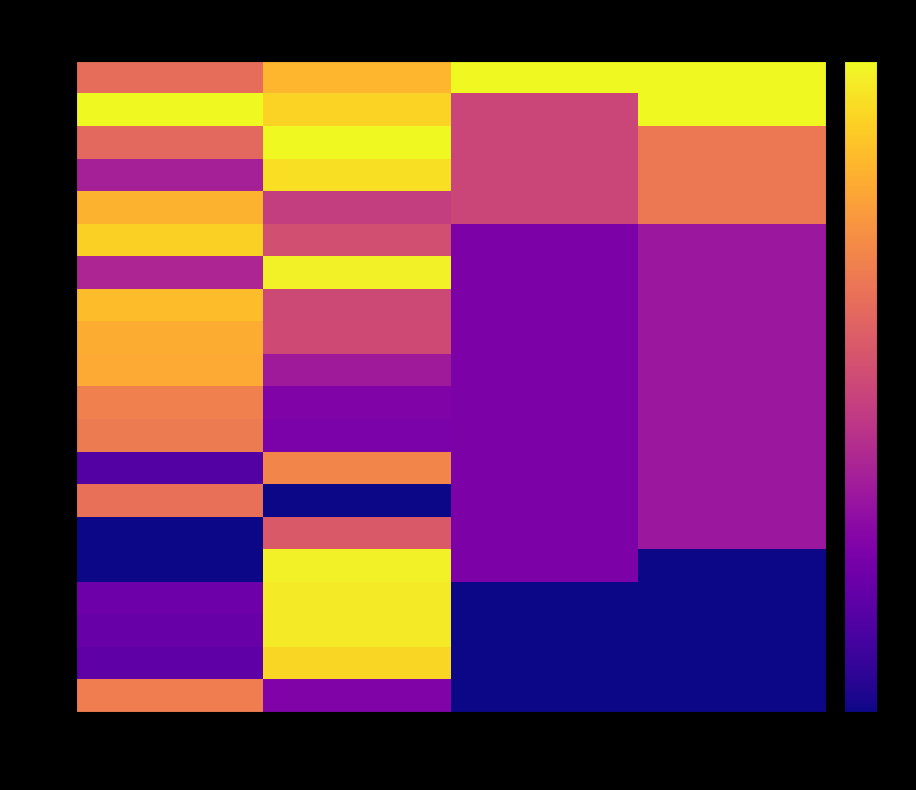

Which series has the largest total across all categories?

Bo.1